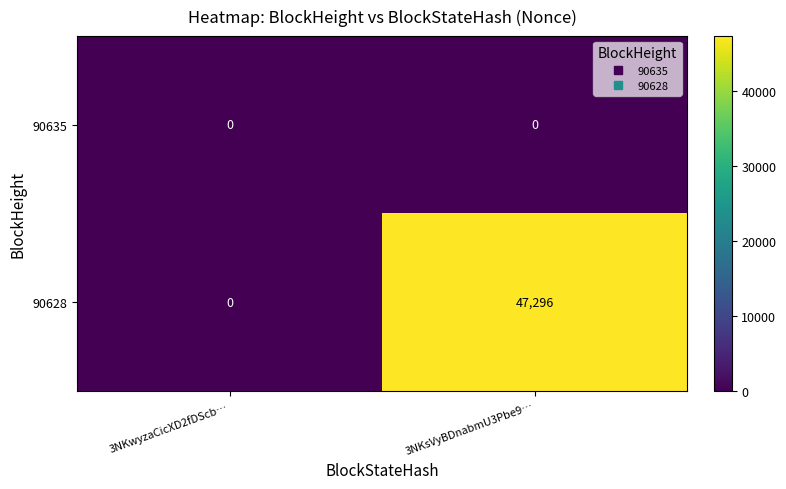

What is the spread (max minus min) of values at 3NKsVyBDnabmU3Pbe9…?

47296